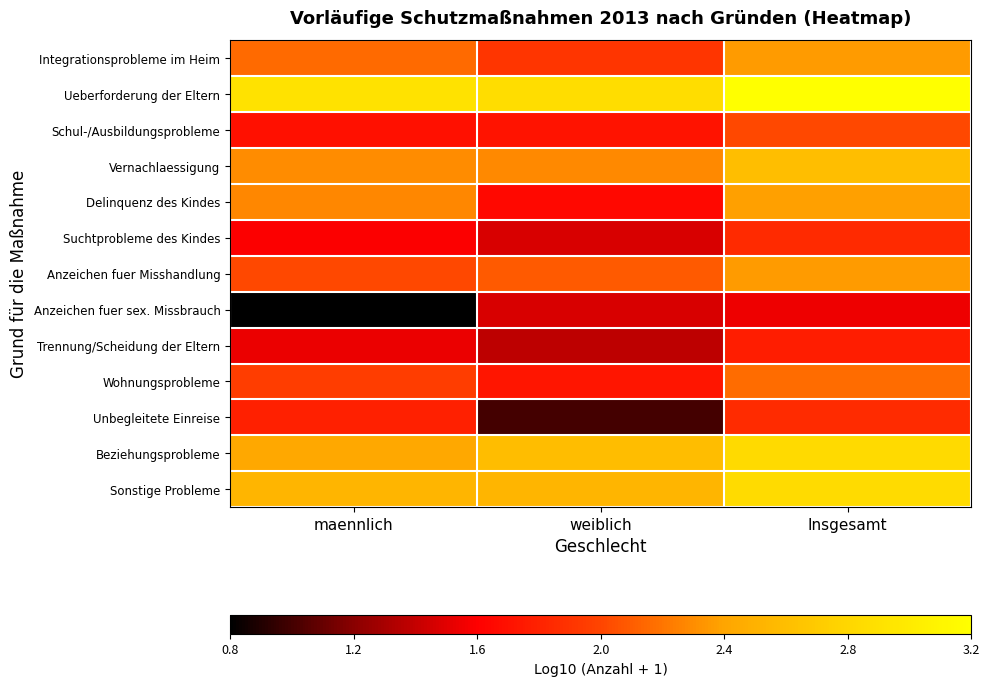

Reading right to left, extract all data points from this chart.

Integrationsprobleme im Heim: Insgesamt=2.4	weiblich=1.9	maennlich=2.2
Ueberforderung der Eltern: Insgesamt=3.2	weiblich=2.8	maennlich=2.9
Schul-/Ausbildungsprobleme: Insgesamt=2.0	weiblich=1.7	maennlich=1.7
Vernachlaessigung: Insgesamt=2.6	weiblich=2.3	maennlich=2.3
Delinquenz des Kindes: Insgesamt=2.4	weiblich=1.7	maennlich=2.3
Suchtprobleme des Kindes: Insgesamt=1.9	weiblich=1.5	maennlich=1.6
Anzeichen fuer Misshandlung: Insgesamt=2.4	weiblich=2.1	maennlich=2.0
Anzeichen fuer sex. Missbrauch: Insgesamt=1.6	weiblich=1.5	maennlich=0.8
Trennung/Scheidung der Eltern: Insgesamt=1.8	weiblich=1.4	maennlich=1.6
Wohnungsprobleme: Insgesamt=2.2	weiblich=1.7	maennlich=2.0
Unbegleitete Einreise: Insgesamt=1.9	weiblich=1.0	maennlich=1.8
Beziehungsprobleme: Insgesamt=2.8	weiblich=2.6	maennlich=2.4
Sonstige Probleme: Insgesamt=2.8	weiblich=2.5	maennlich=2.5